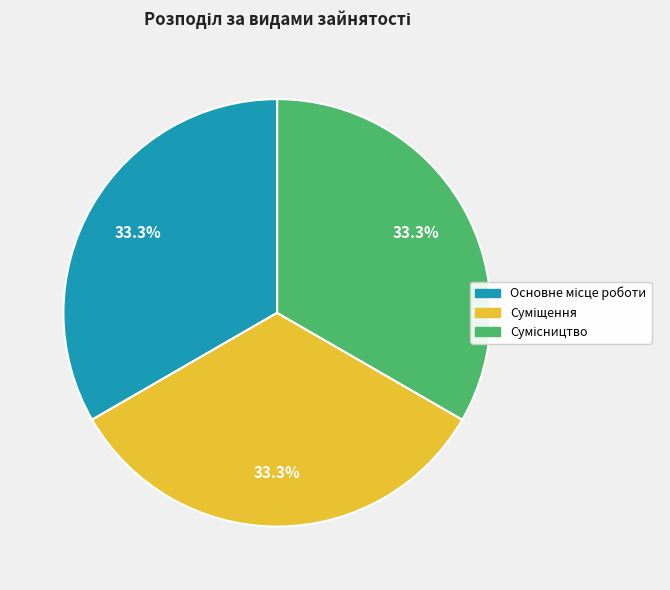

Is there any slice that represents more than half of the pie?

No